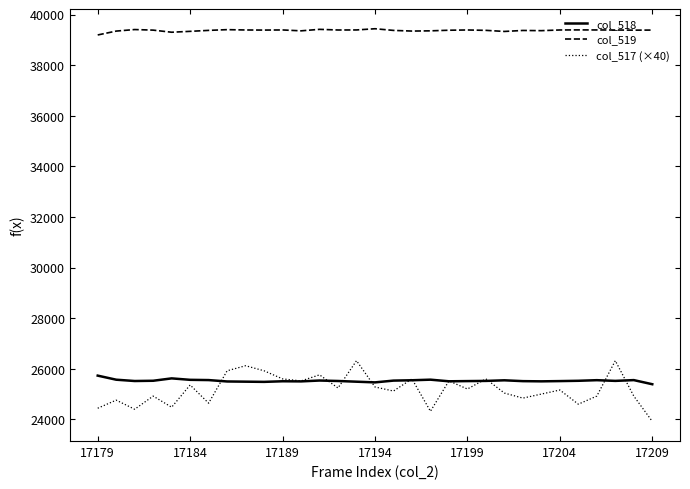

What is the greatest value displayed?

39441